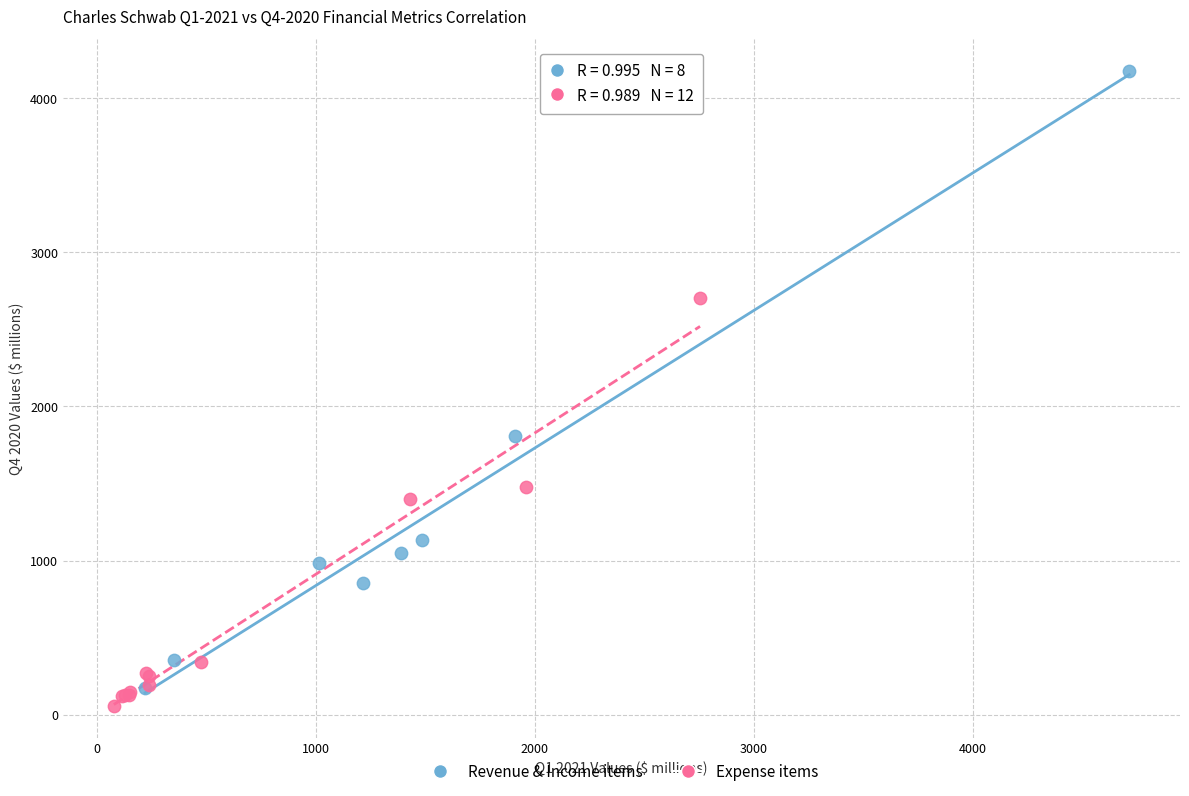

Which series has the widest spread of Y values?

Revenue & Income items